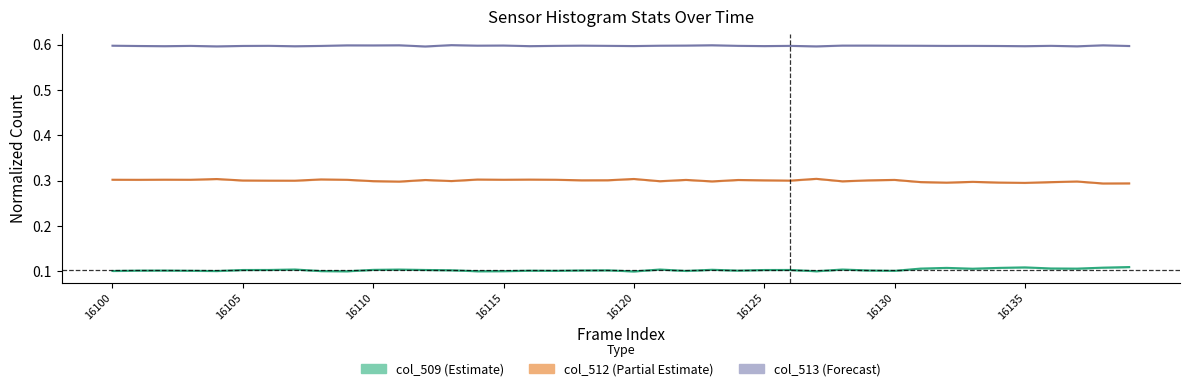

Reading left to right, extract all data points from this chart.

col_509: 16100=0.1	16101=0.1	16102=0.1	16103=0.1	16104=0.1	16105=0.1	16106=0.1	16107=0.1	16108=0.1	16109=0.1	16110=0.1	16111=0.1	16112=0.1	16113=0.1	16114=0.1	16115=0.1	16116=0.1	16117=0.1	16118=0.1	16119=0.1	16120=0.1	16121=0.1	16122=0.1	16123=0.1	16124=0.1	16125=0.1	16126=0.1	16127=0.1	16128=0.1	16129=0.1	16130=0.1	16131=0.1	16132=0.1	16133=0.1	16134=0.1	16135=0.1	16136=0.1	16137=0.1	16138=0.1	16139=0.1
col_512: 16100=0.3	16101=0.3	16102=0.3	16103=0.3	16104=0.3	16105=0.3	16106=0.3	16107=0.3	16108=0.3	16109=0.3	16110=0.3	16111=0.3	16112=0.3	16113=0.3	16114=0.3	16115=0.3	16116=0.3	16117=0.3	16118=0.3	16119=0.3	16120=0.3	16121=0.3	16122=0.3	16123=0.3	16124=0.3	16125=0.3	16126=0.3	16127=0.3	16128=0.3	16129=0.3	16130=0.3	16131=0.3	16132=0.3	16133=0.3	16134=0.3	16135=0.3	16136=0.3	16137=0.3	16138=0.3	16139=0.3
col_513: 16100=0.6	16101=0.6	16102=0.6	16103=0.6	16104=0.6	16105=0.6	16106=0.6	16107=0.6	16108=0.6	16109=0.6	16110=0.6	16111=0.6	16112=0.6	16113=0.6	16114=0.6	16115=0.6	16116=0.6	16117=0.6	16118=0.6	16119=0.6	16120=0.6	16121=0.6	16122=0.6	16123=0.6	16124=0.6	16125=0.6	16126=0.6	16127=0.6	16128=0.6	16129=0.6	16130=0.6	16131=0.6	16132=0.6	16133=0.6	16134=0.6	16135=0.6	16136=0.6	16137=0.6	16138=0.6	16139=0.6